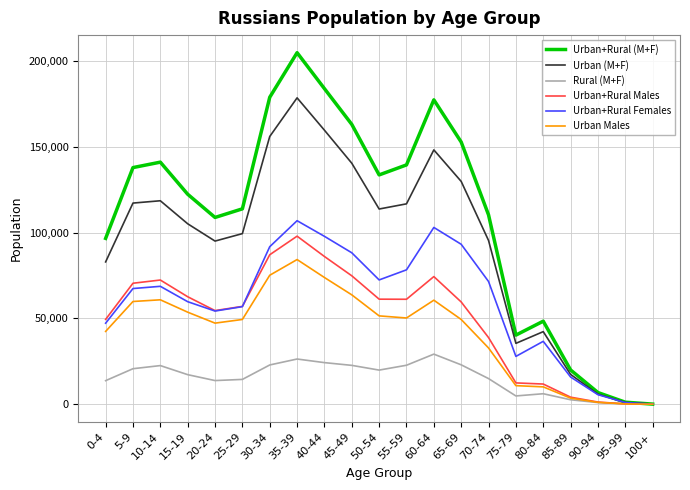

What is the sum of all Urban+Rural (M+F) values?

2280108